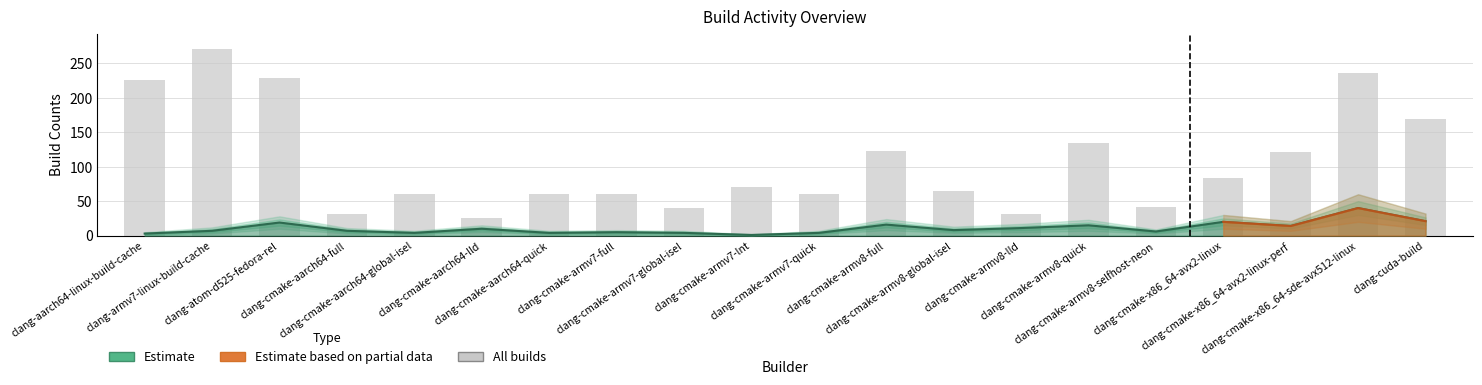

Read the value at clang-cmake-aarch64-global-isel.

61